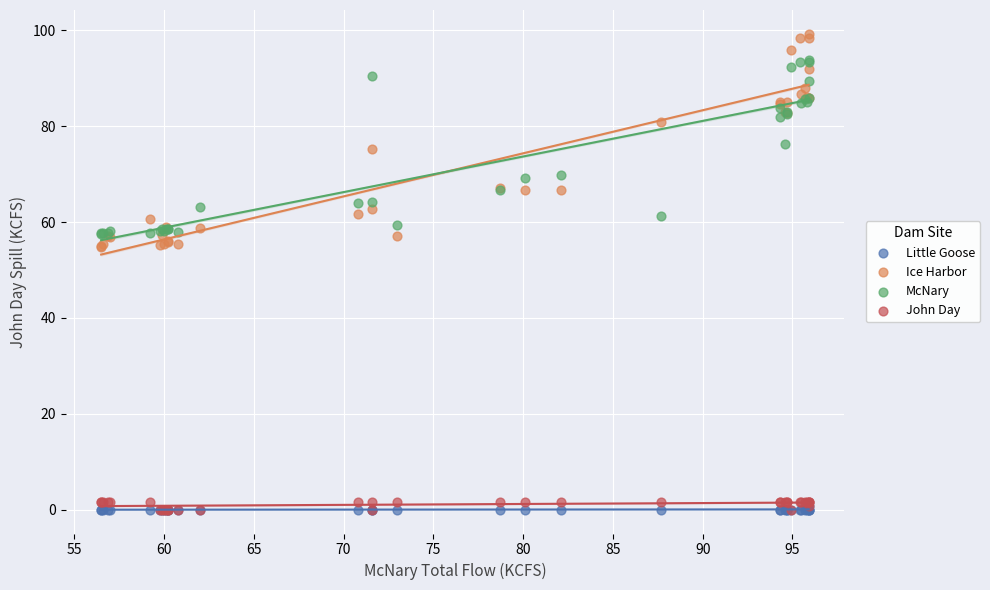

What are all the series names shown in the legend?

Little Goose, Ice Harbor, McNary, John Day